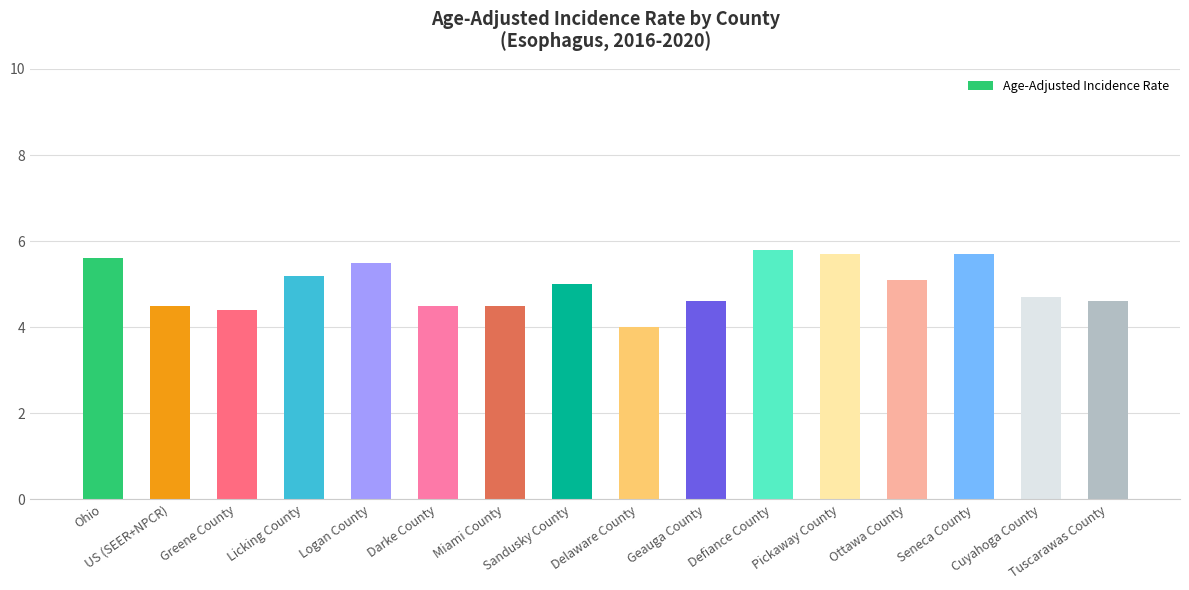

The chart shows a value of 4.5 at Darke County. True or false?

True